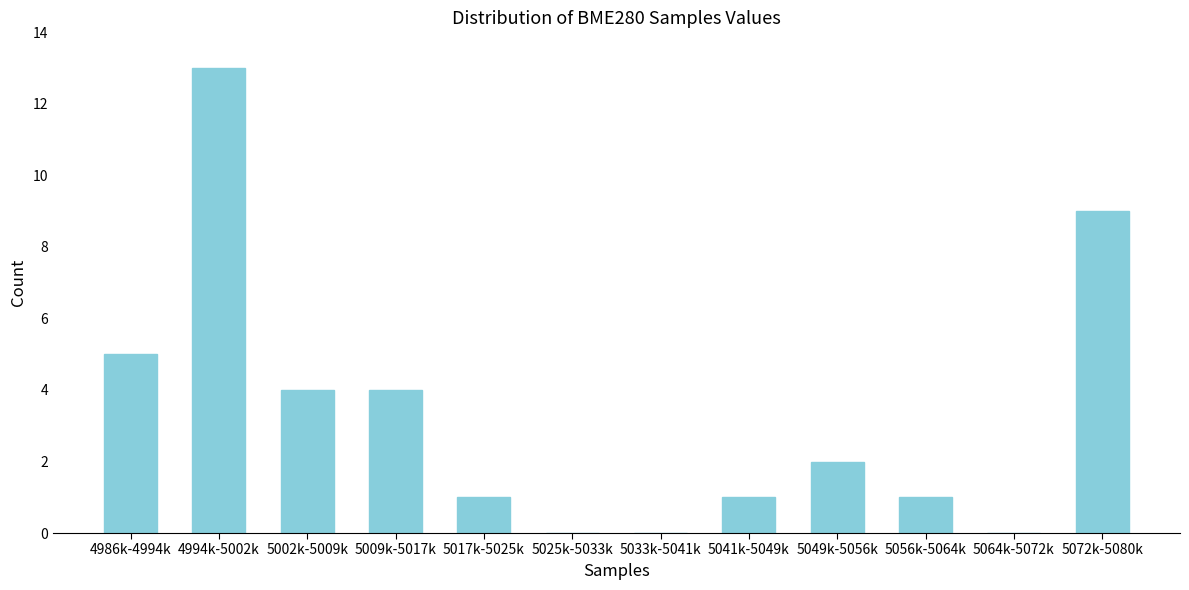

Reading left to right, extract all data points from this chart.

4986k-4994k=5	4994k-5002k=13	5002k-5009k=4	5009k-5017k=4	5017k-5025k=1	5025k-5033k=0	5033k-5041k=0	5041k-5049k=1	5049k-5056k=2	5056k-5064k=1	5064k-5072k=0	5072k-5080k=9